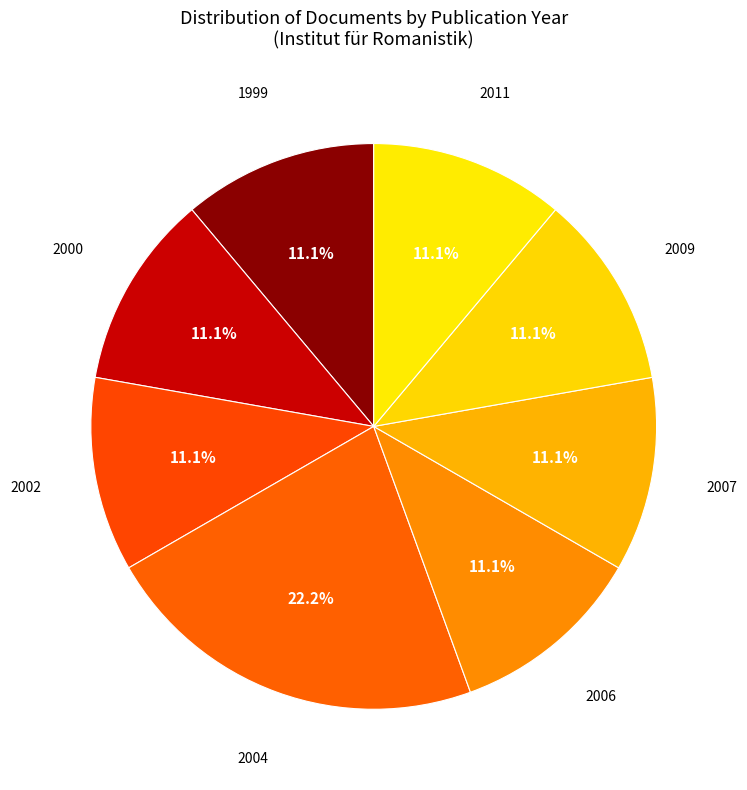

Does 2007 represent more than half of the total?

No